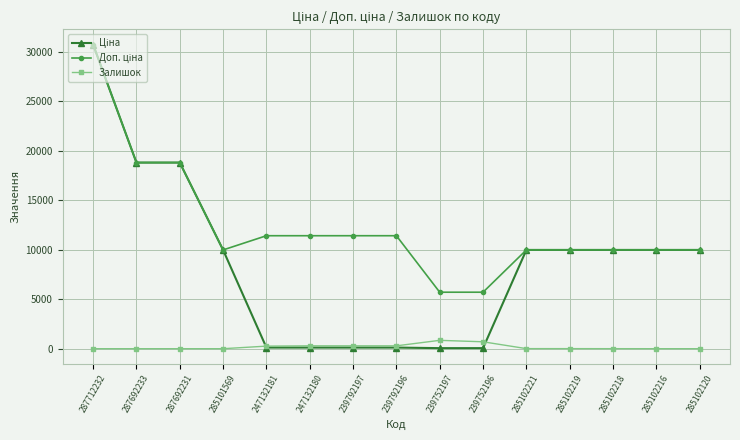

The Залишок series shows 260.0 at 247132181. True or false?

True